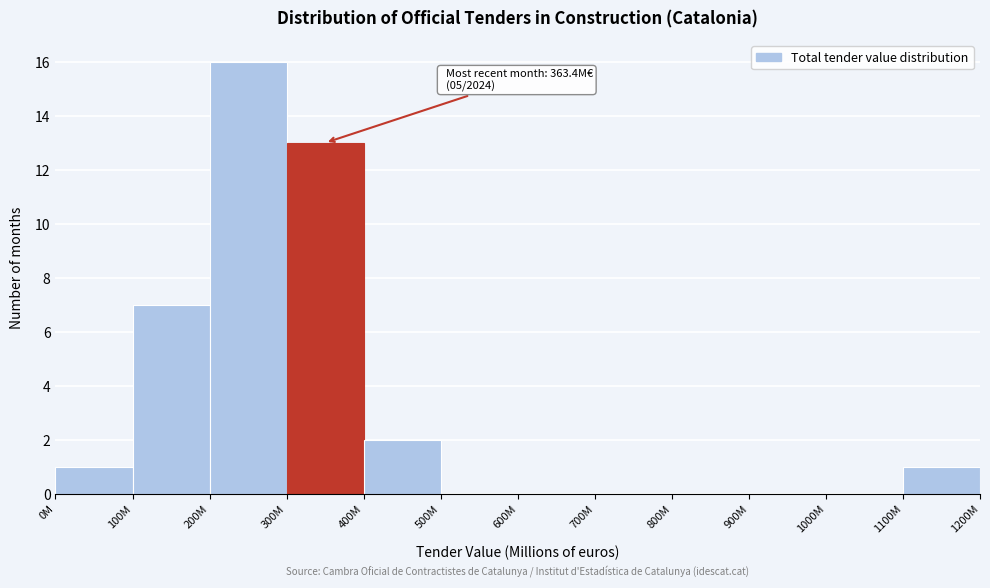

Reading right to left, extract all data points from this chart.

1100M=1	1000M=0	900M=0	800M=0	700M=0	600M=0	500M=0	400M=2	300M=13	200M=16	100M=7	0M=1